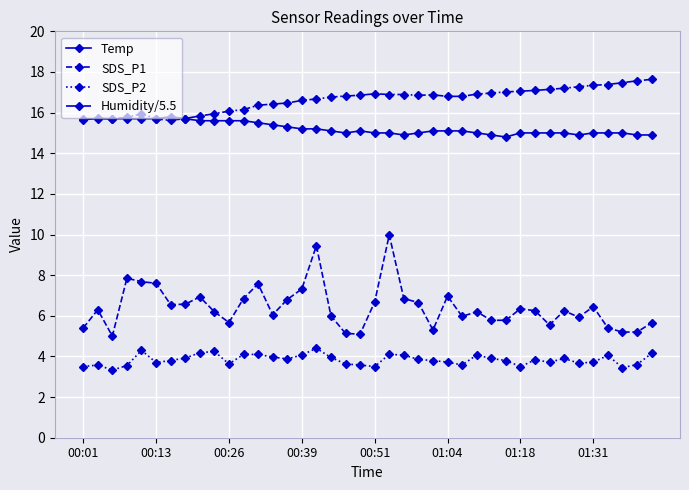

What is the minimum value for SDS_P1?

5.0